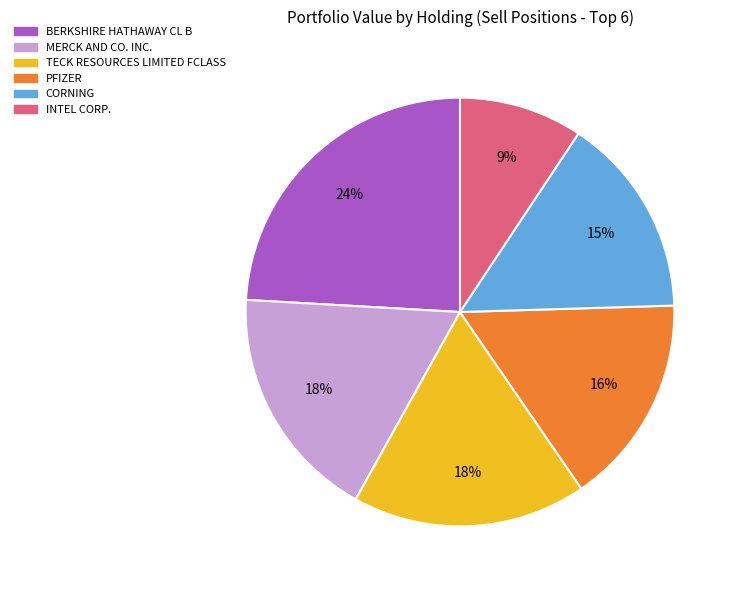

To the nearest percent, what is the average slice percentage?

17%